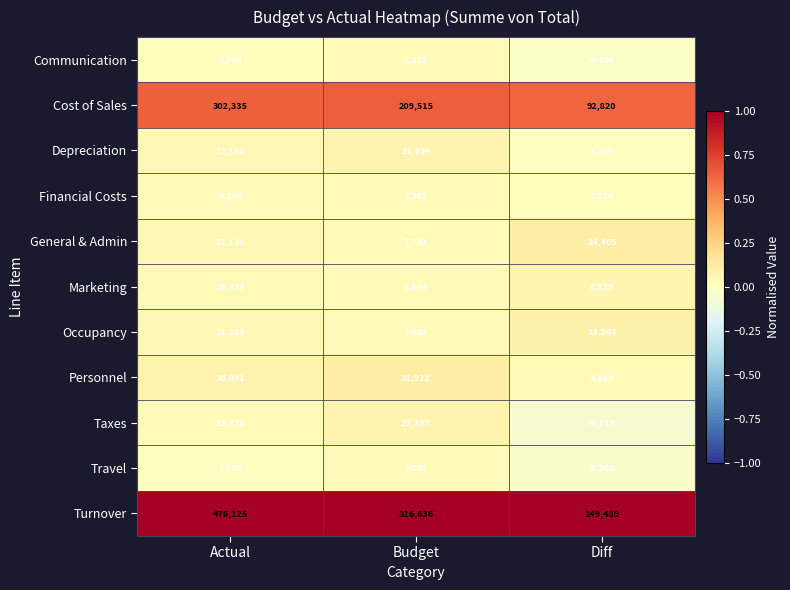

Where is Travel nearest to the value 862?

Actual